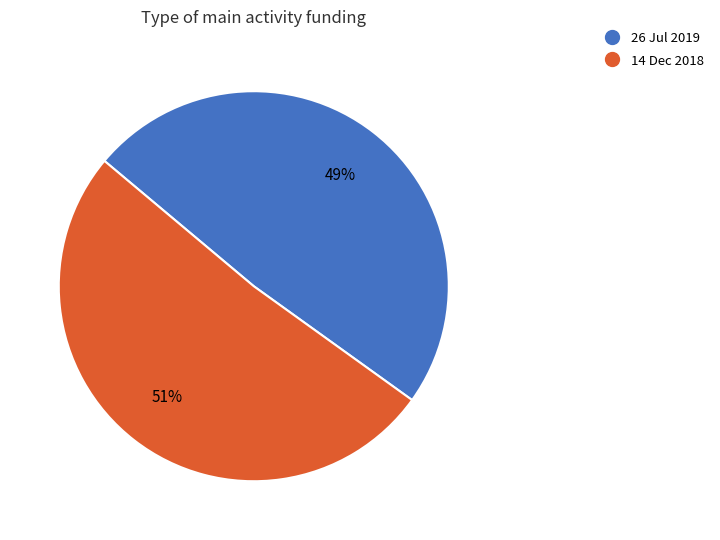

Does 26 Jul 2019 represent more than half of the total?

No